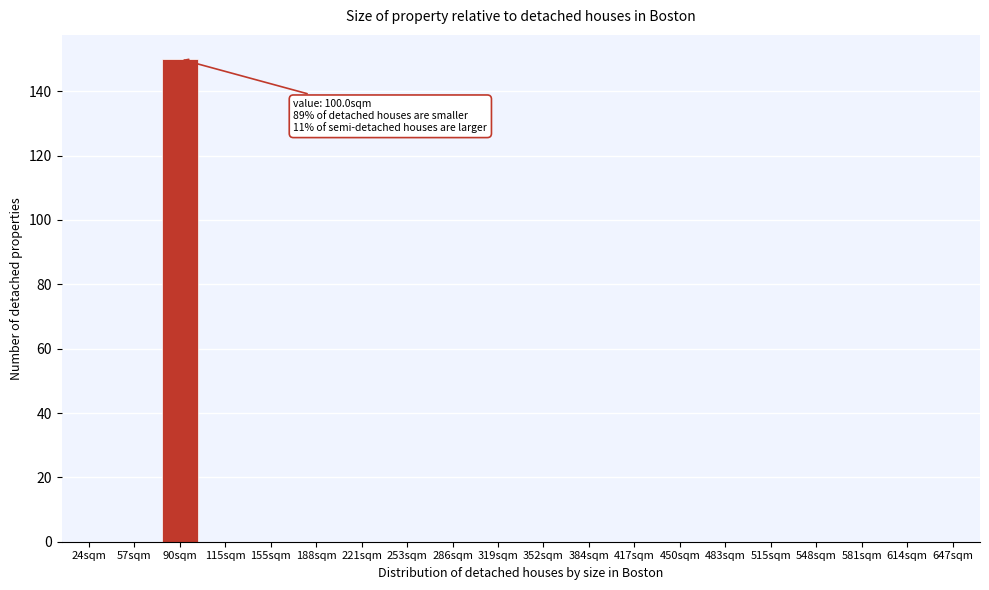

Reading left to right, list all the values displayed in this chart.

24sqm=0	57sqm=0	90sqm=150	115sqm=0	155sqm=0	188sqm=0	221sqm=0	253sqm=0	286sqm=0	319sqm=0	352sqm=0	384sqm=0	417sqm=0	450sqm=0	483sqm=0	515sqm=0	548sqm=0	581sqm=0	614sqm=0	647sqm=0